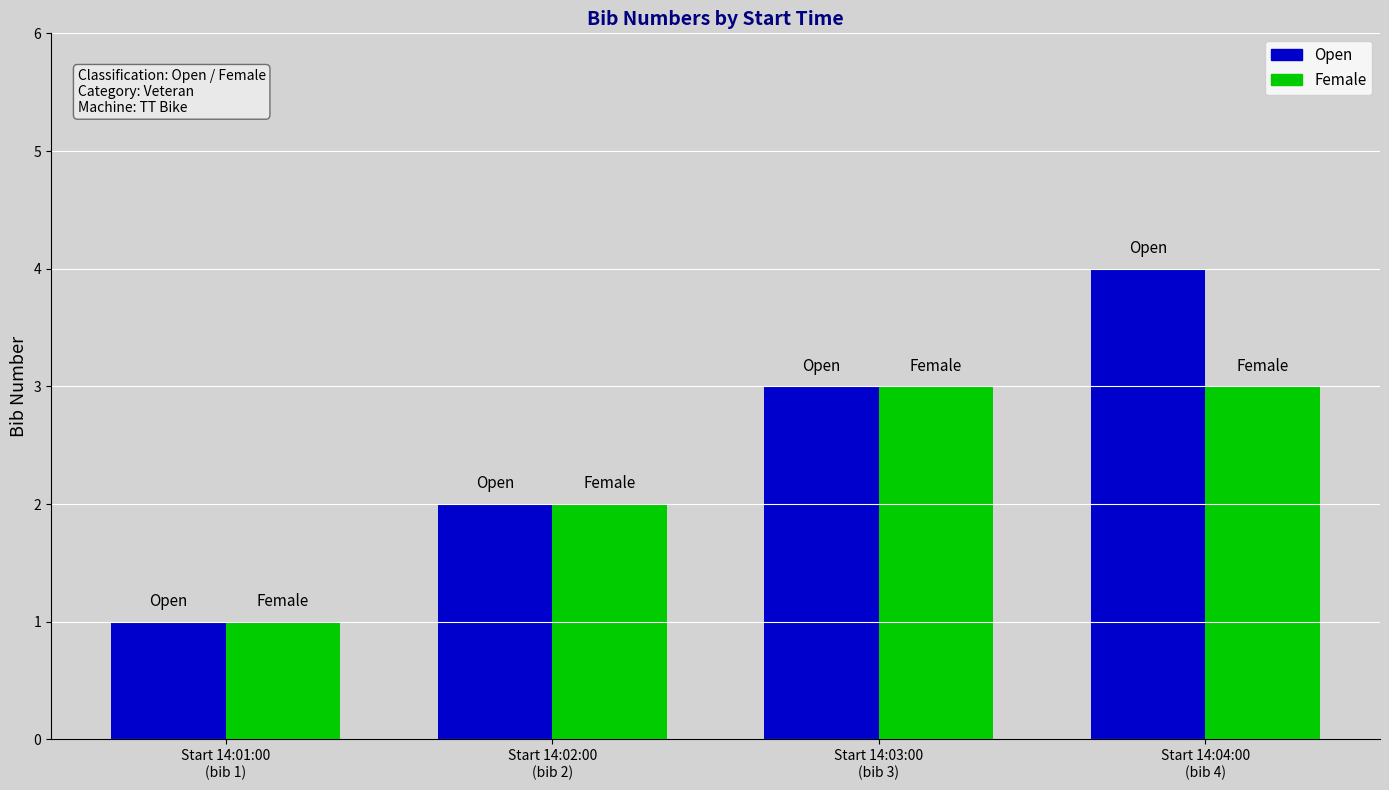

The Female series shows 1 at Start 14:04:00
(bib 4). True or false?

False